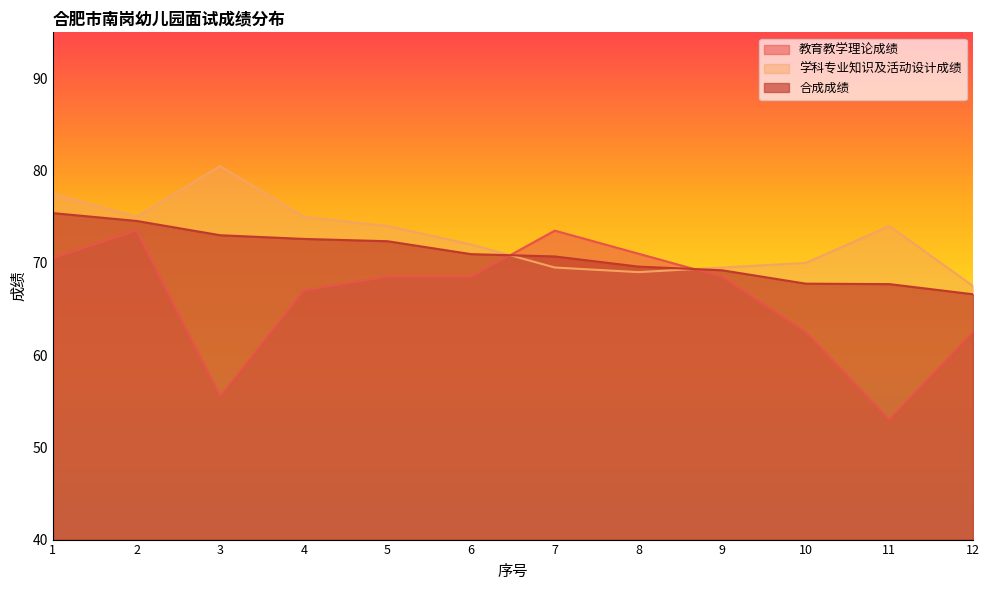

True or false: 教育教学理论成绩 has a value of 62.5 at 10.

True